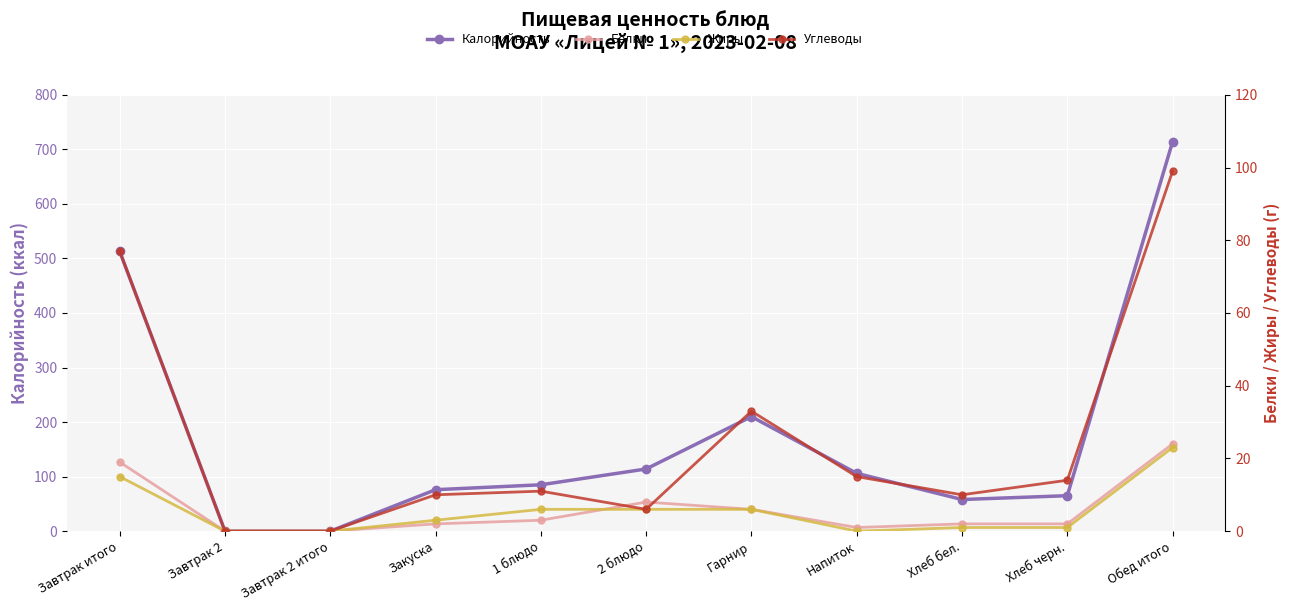

Is this an area chart (filled region under the line)?

No